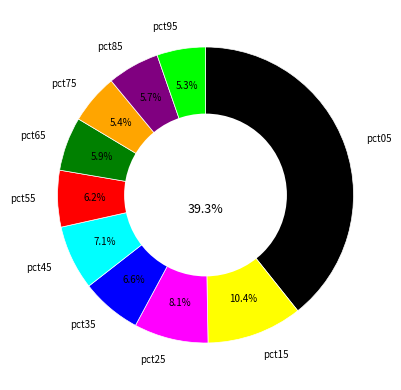

How many slices are in this pie chart?

10